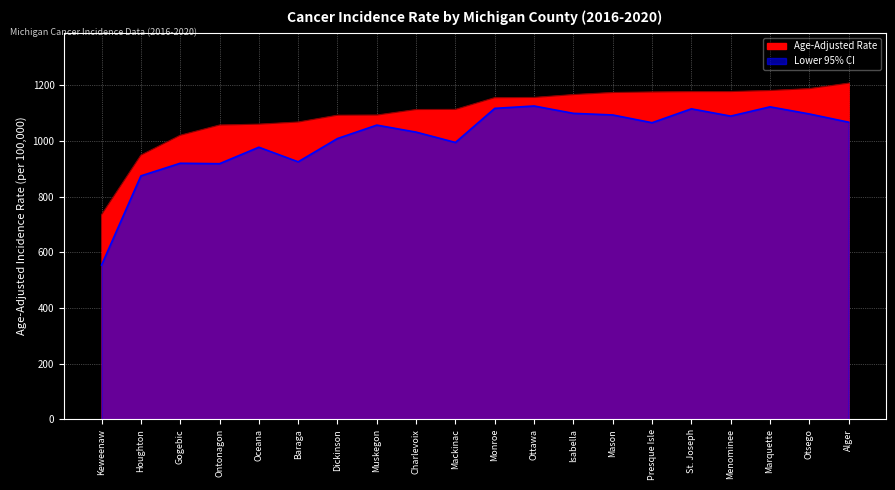

True or false: Lower 95% CI and Age-Adjusted Rate cross at least once.

False